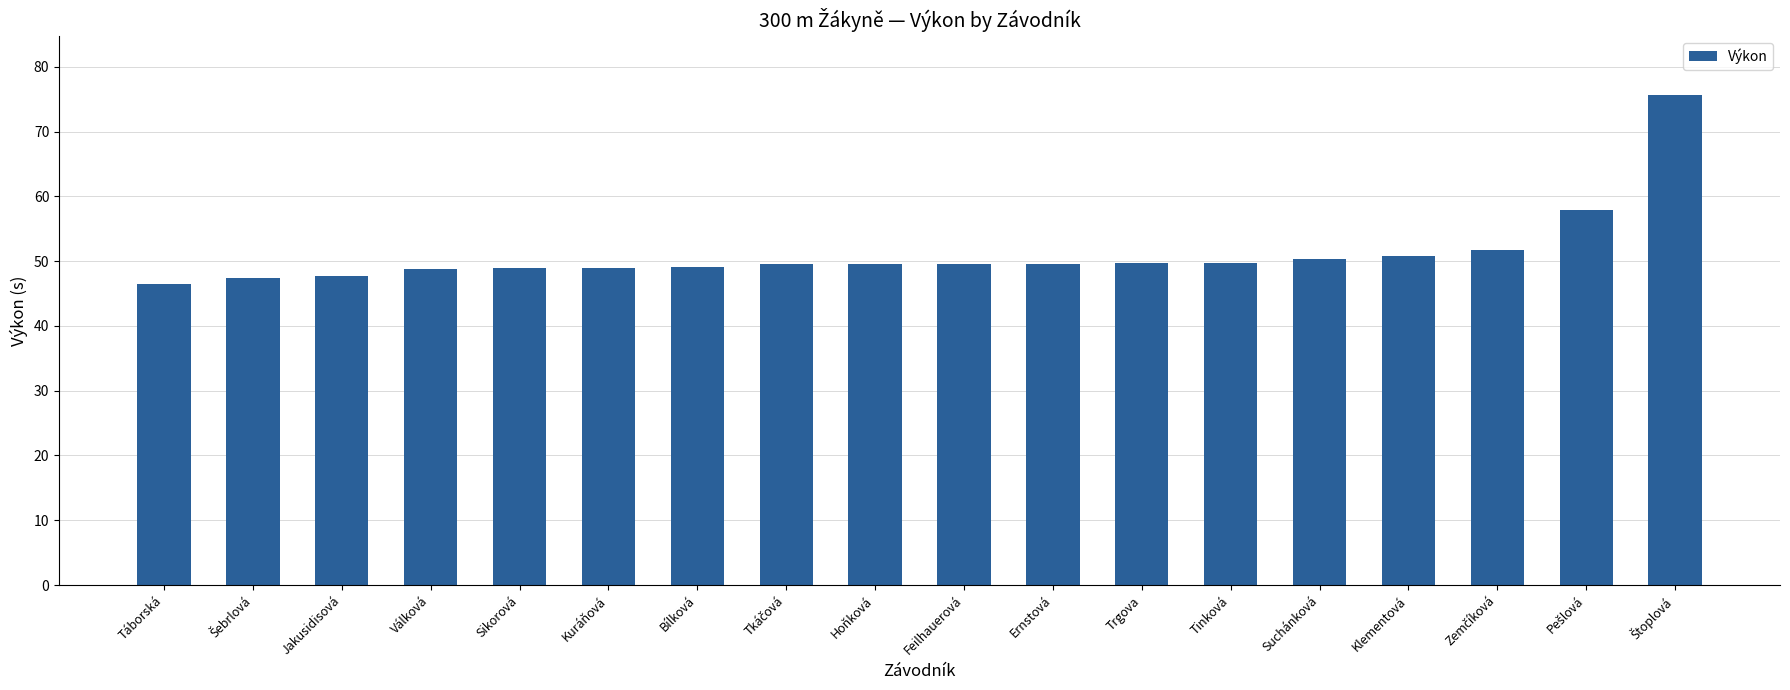

The chart shows a value of 23.2 at Ernstová. True or false?

False